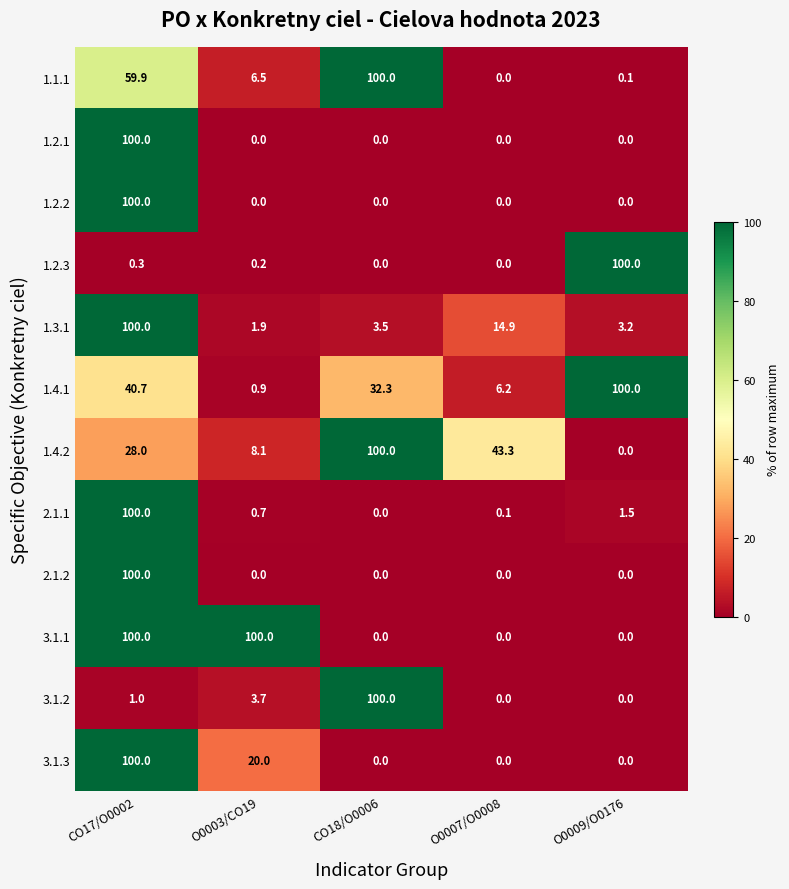

What is the difference between the highest and lowest values at O0009/O0176?

100.0